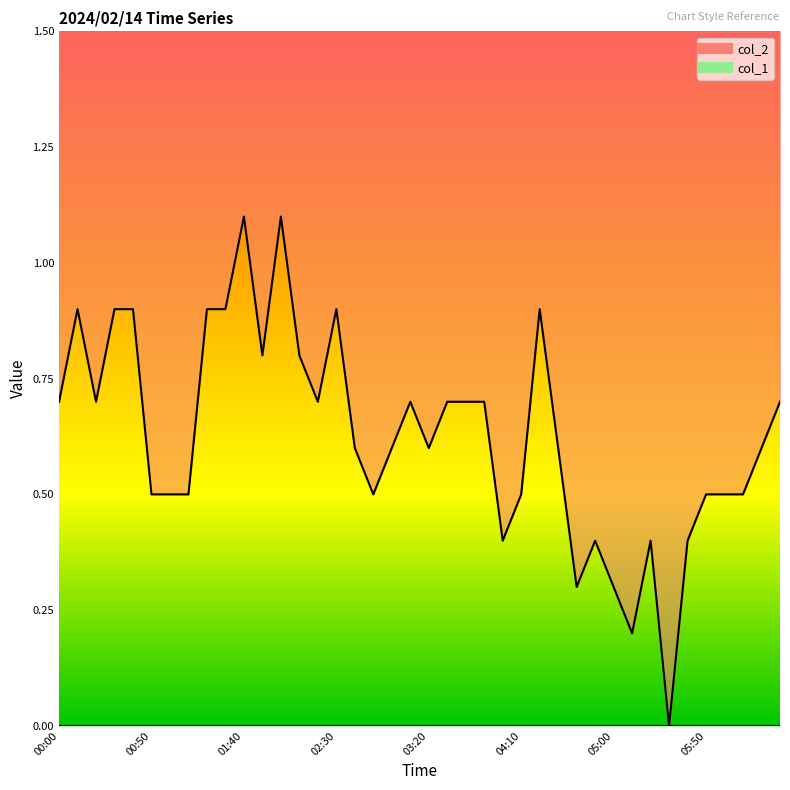

What is the label of the 18th point from the right?

03:40